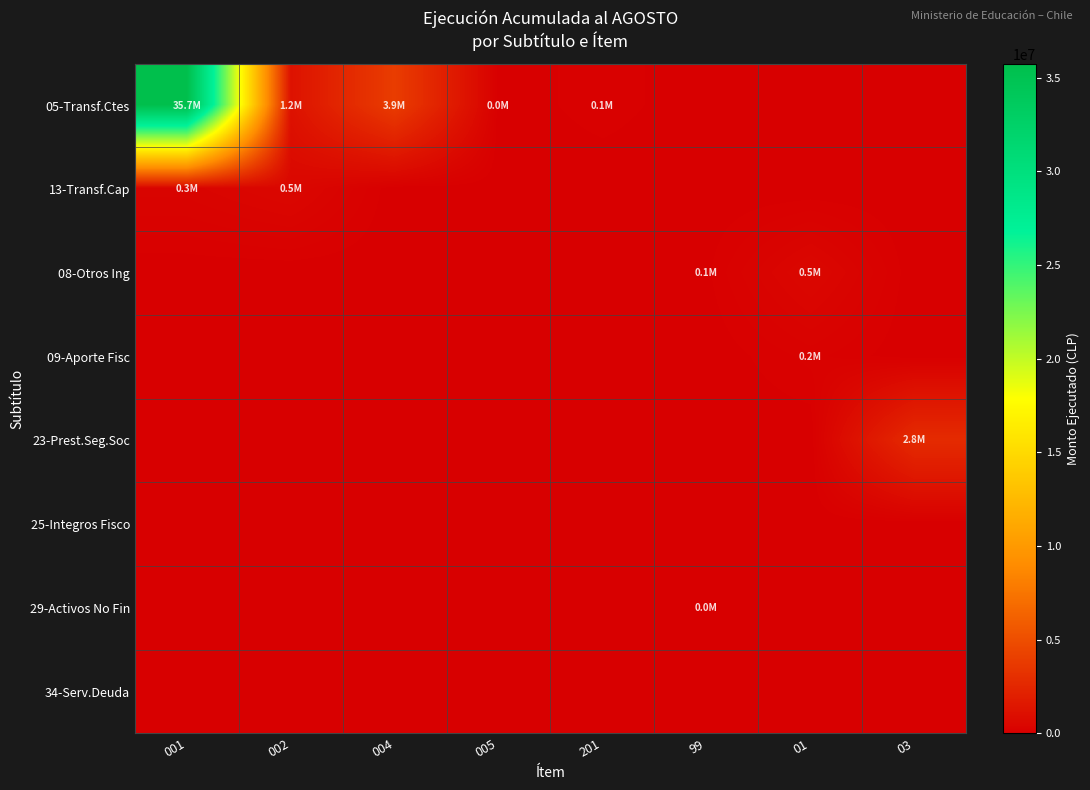

What is the total value across all series at 004?

3895983